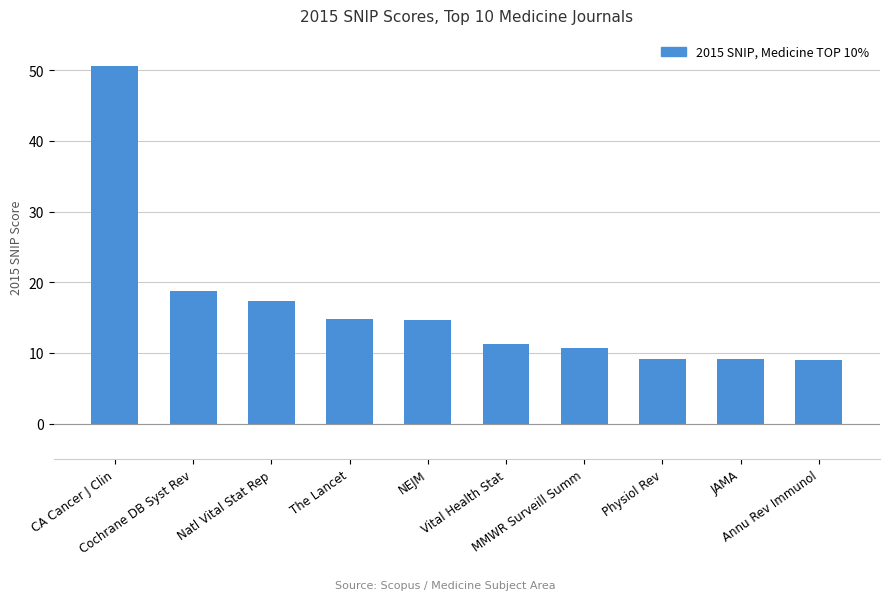

Is it true that the value at The Lancet is 23.9?

False